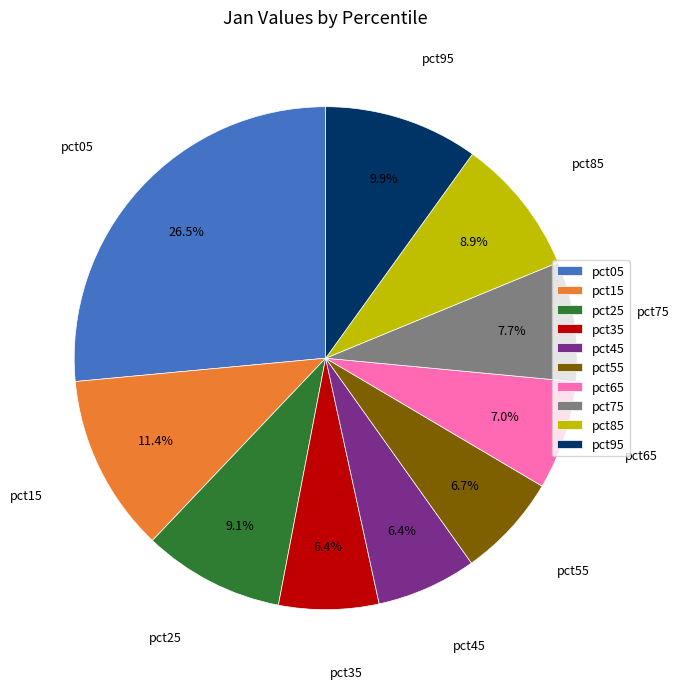

How many segments does this pie chart have?

10